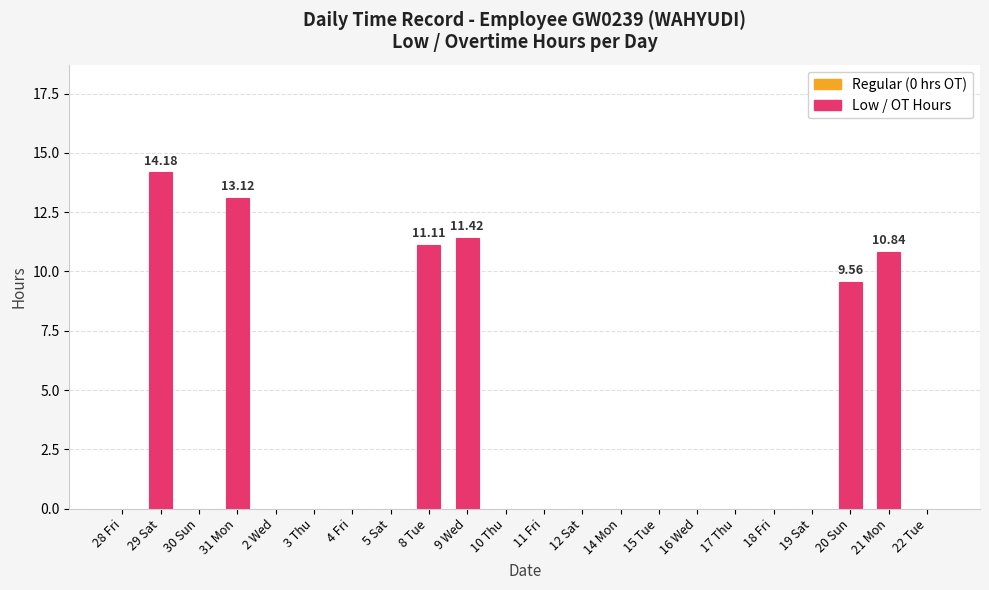

What is the sum of the values at 11 Fri and 9 Wed?

11.4